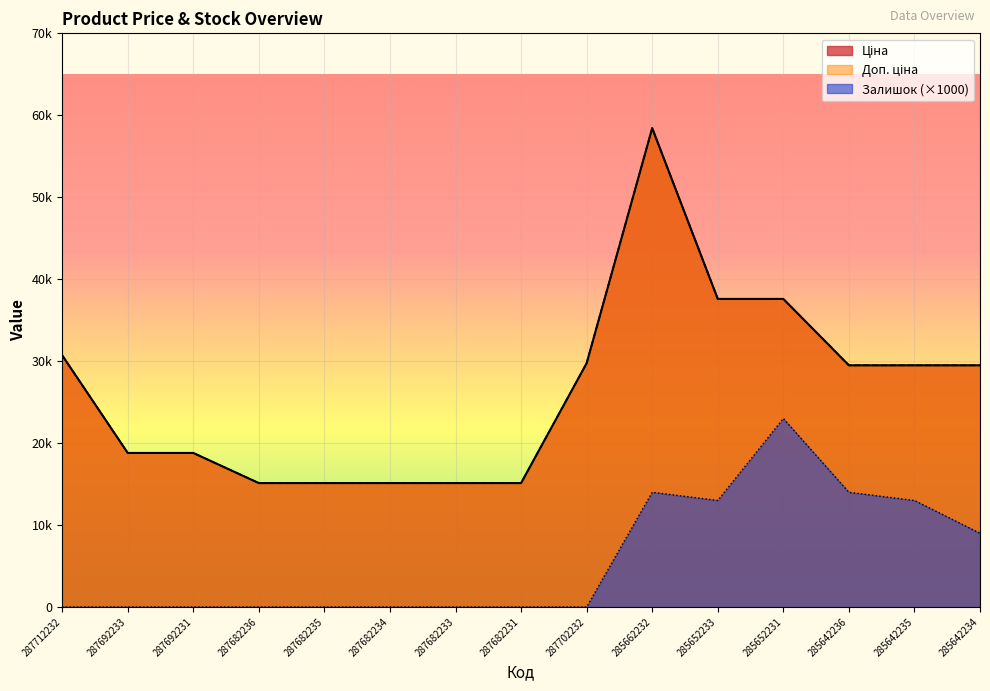

Read the Доп. ціна value at 285642235.

29491.5